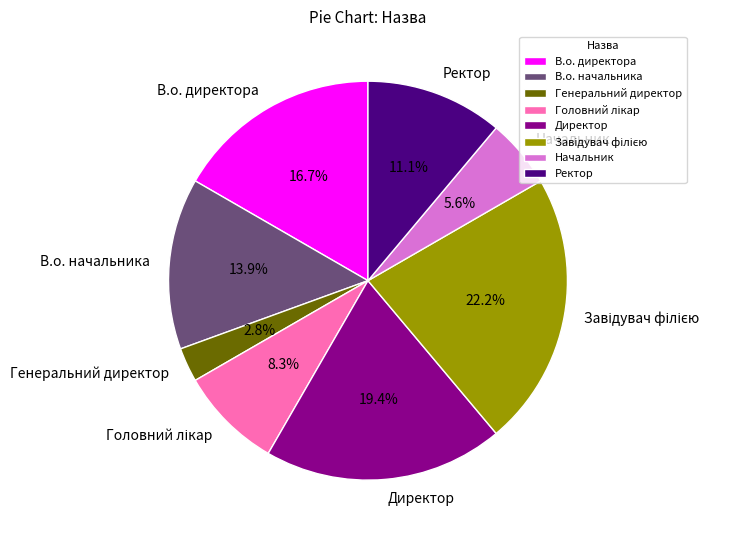

Which category has the smallest portion of the pie?

Генеральний директор